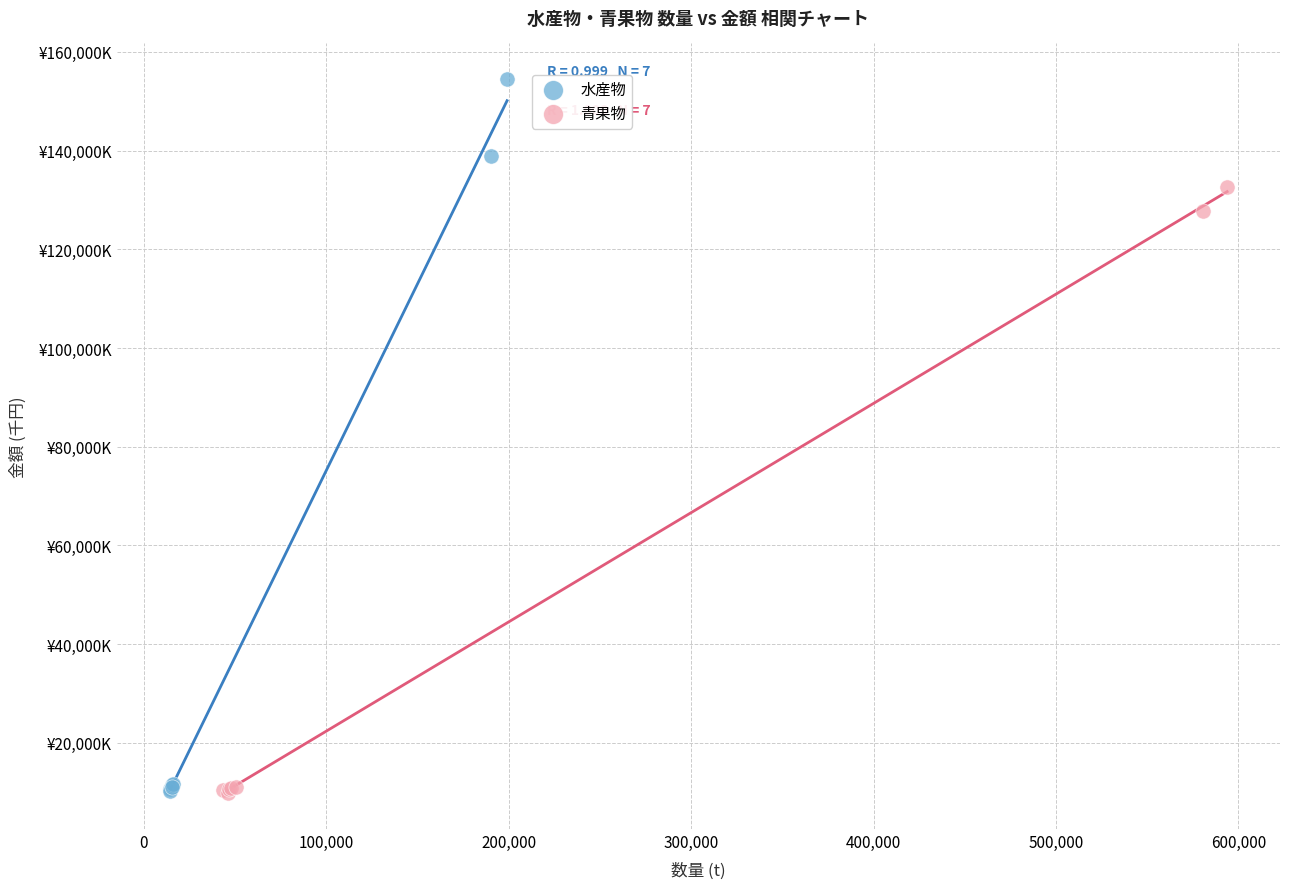

What are all the series names shown in the legend?

水産物, 青果物